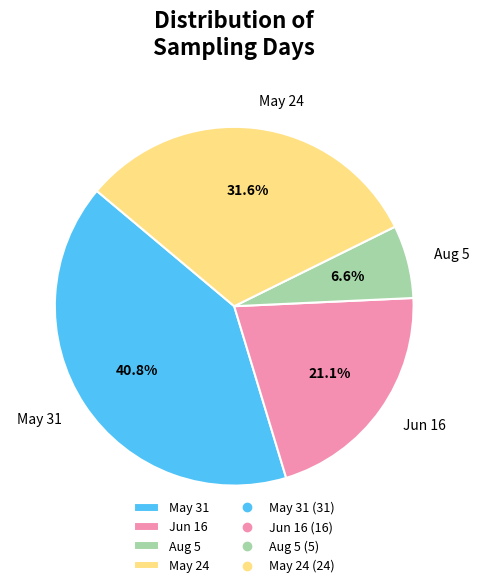

How much of the chart is everything except Jun 16?

78.9%